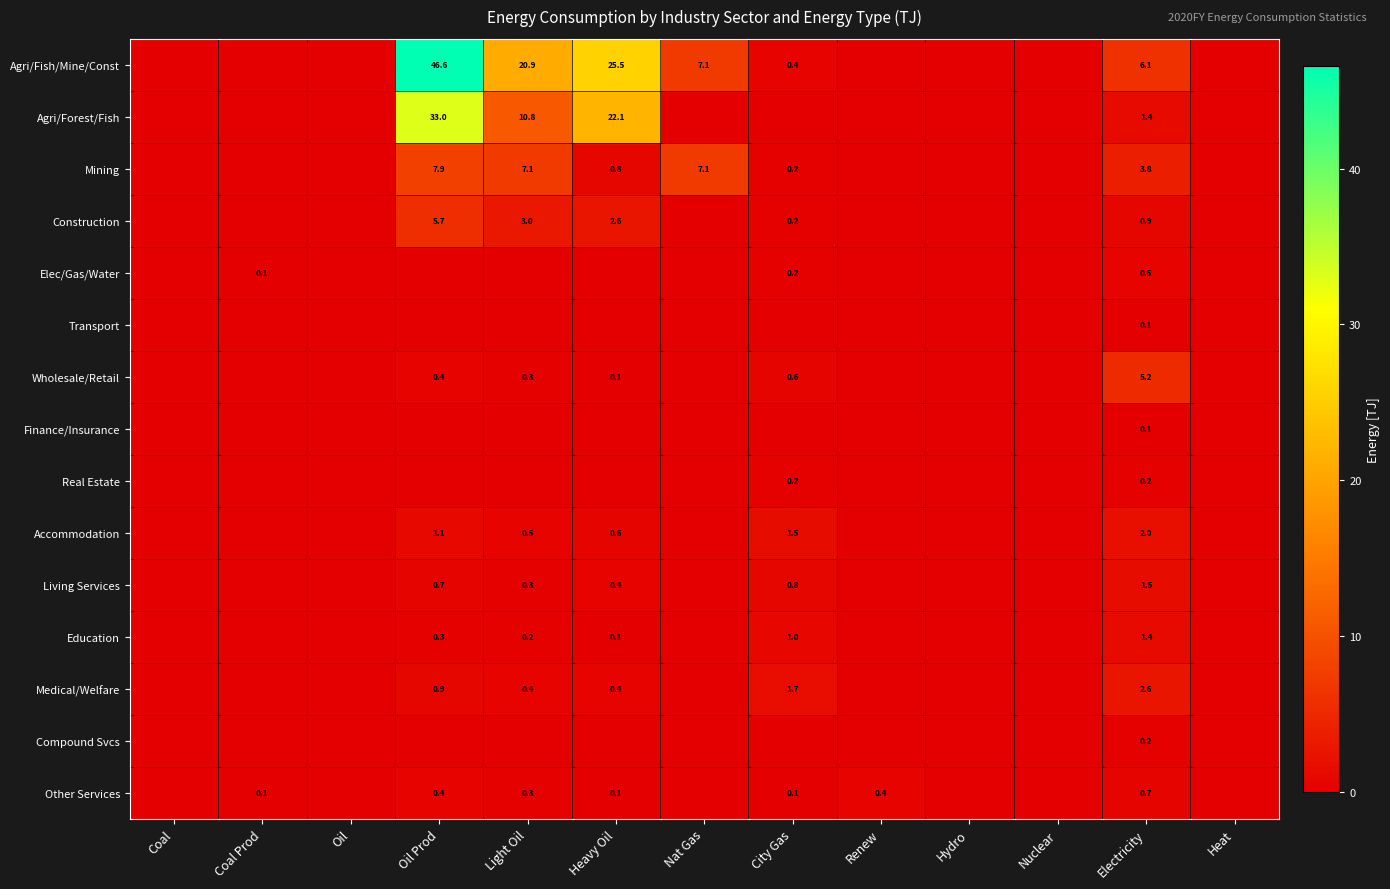

The Medical/Welfare series shows 0.5 at City Gas. True or false?

False